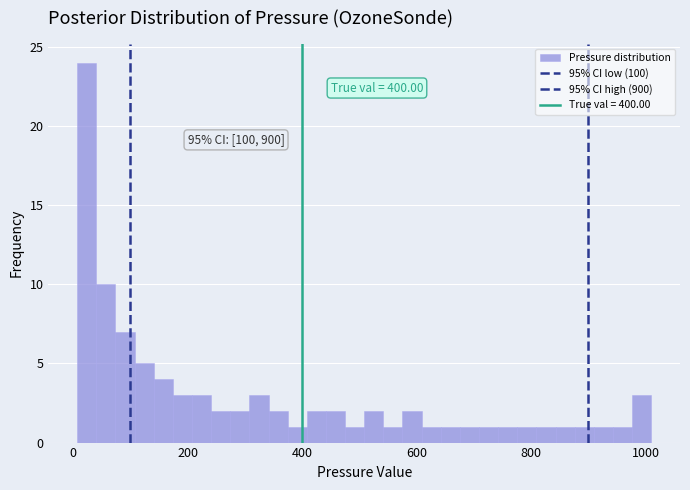

Read against the x-axis, roughly where is the centre of the tallest bar?

20